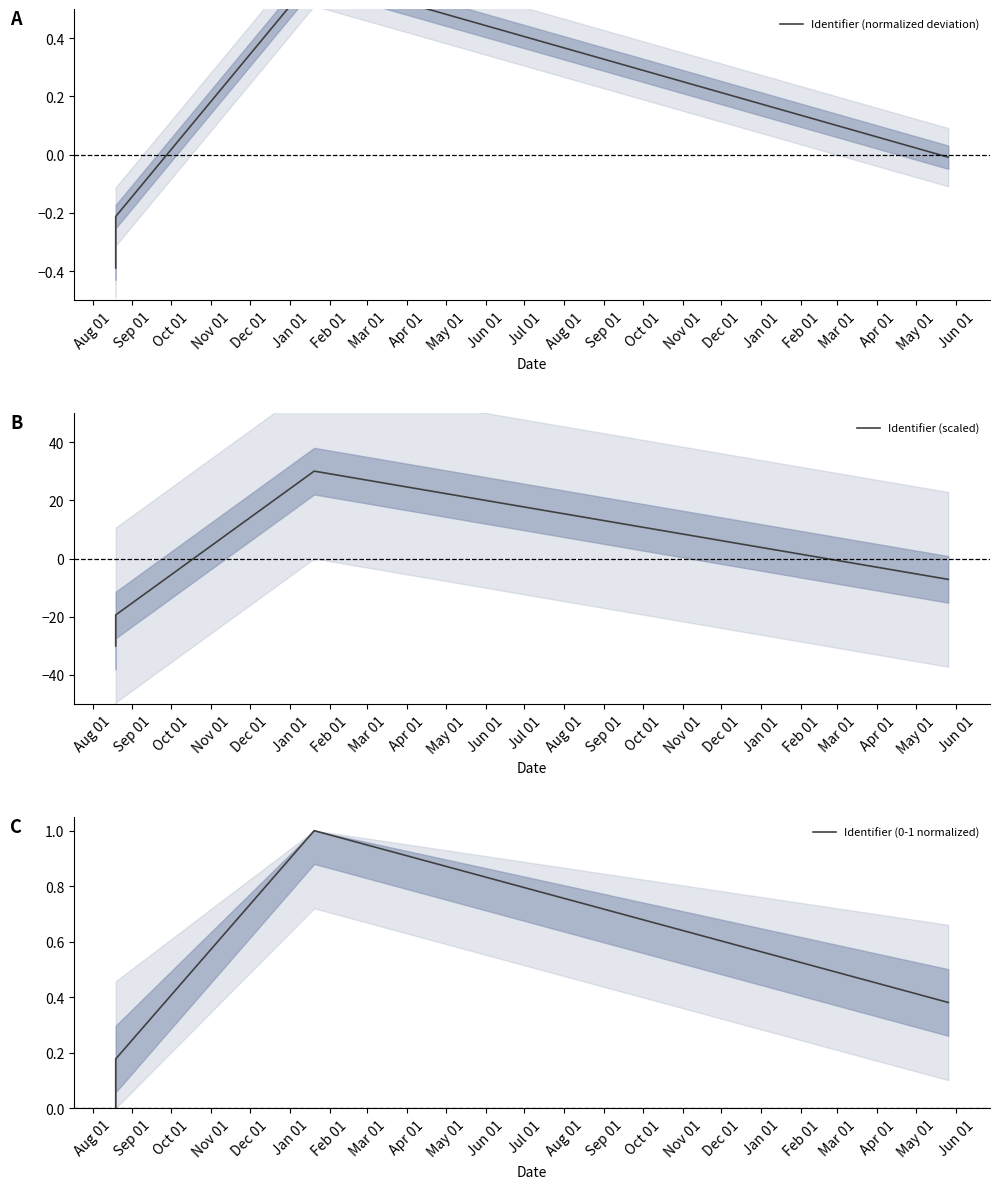

What is the sum of all Identifier (0-1 normalized) values?

1.6